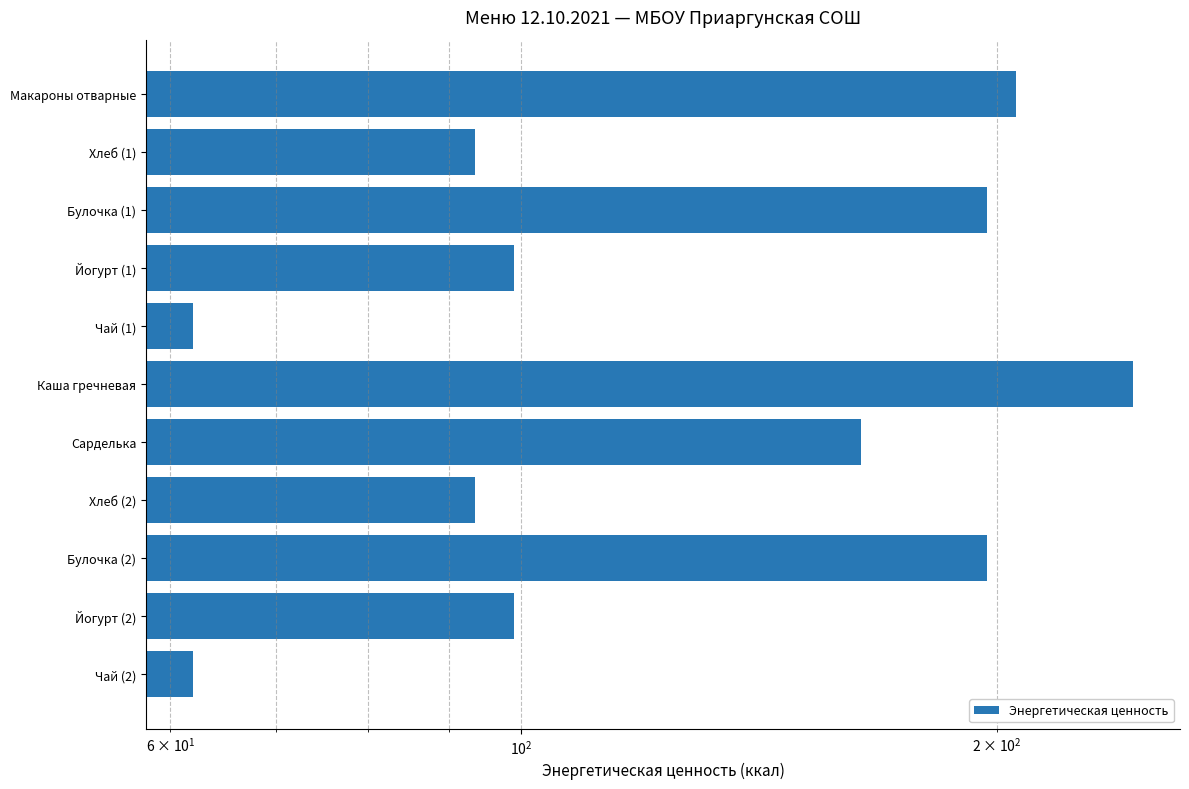

The value at Хлеб (1) is 154.4. True or false?

False